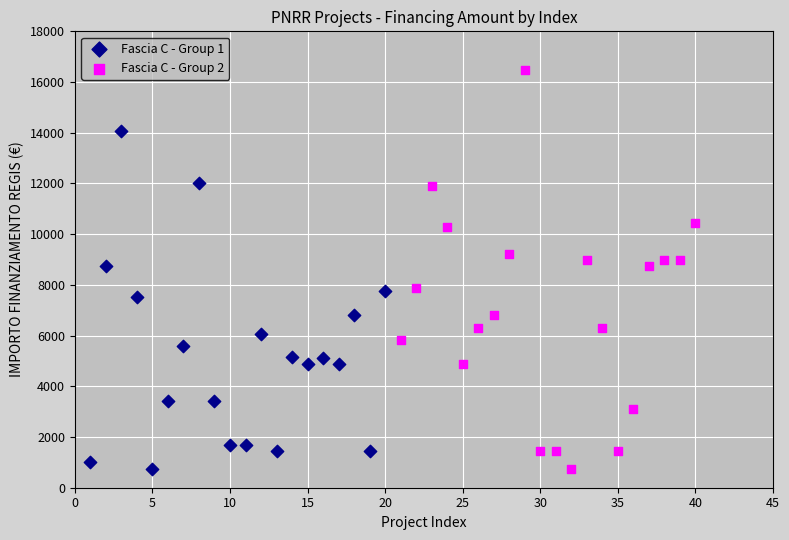

What are all the series names shown in the legend?

Fascia C - Group 1, Fascia C - Group 2